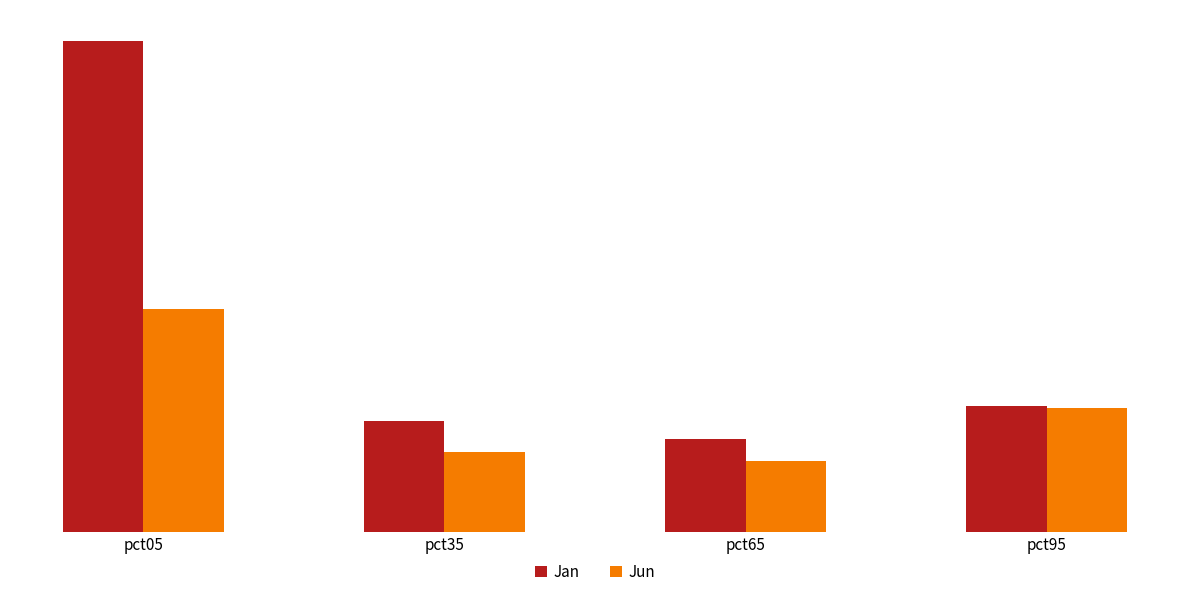

What are all the series names shown in the legend?

Jan, Jun